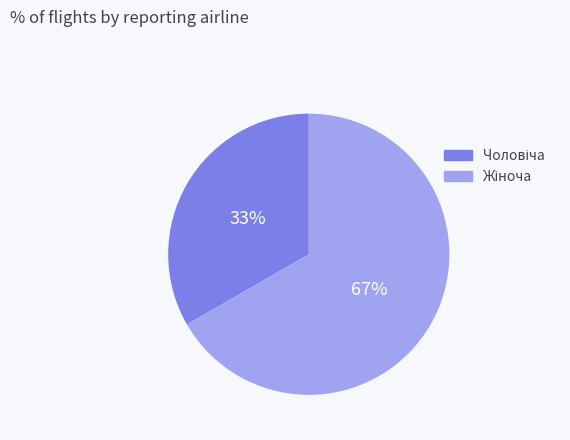

To the nearest percent, what is the average slice percentage?

50%